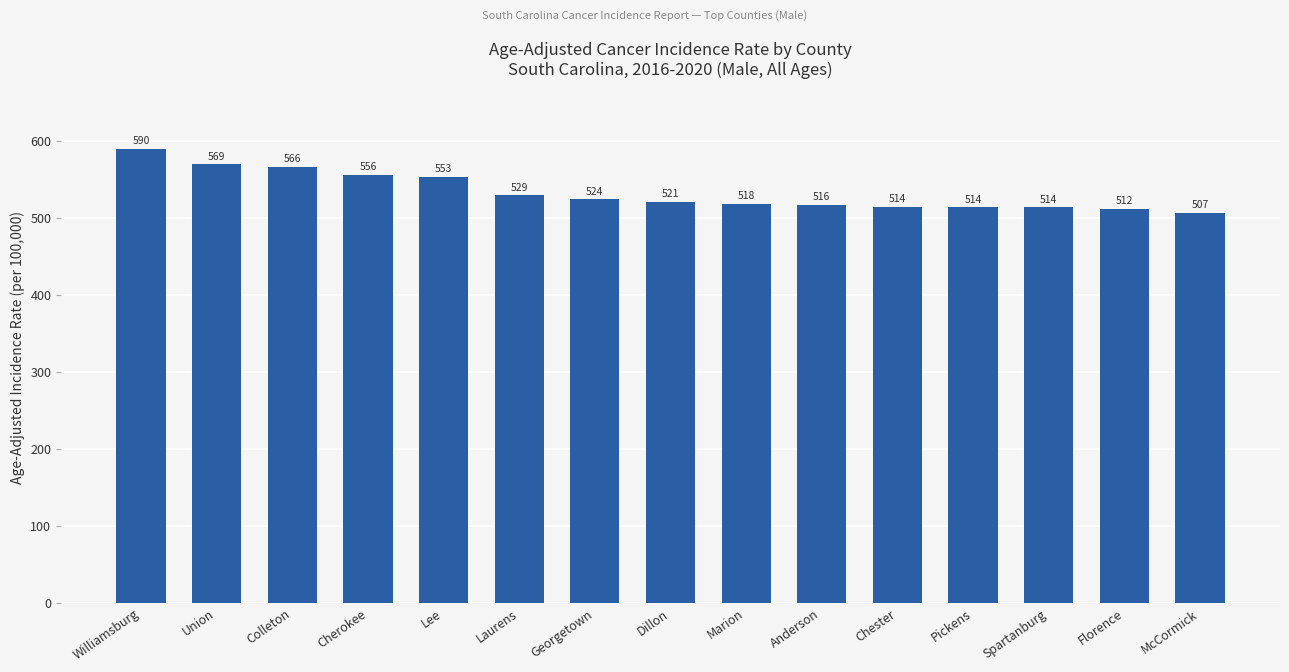

What is the sum of the values at Georgetown and Lee?

1077.4